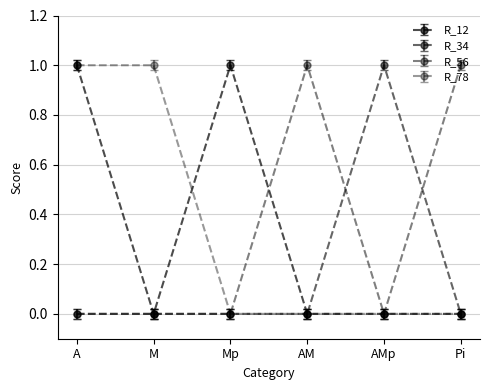

How many lines are shown in the chart?

4